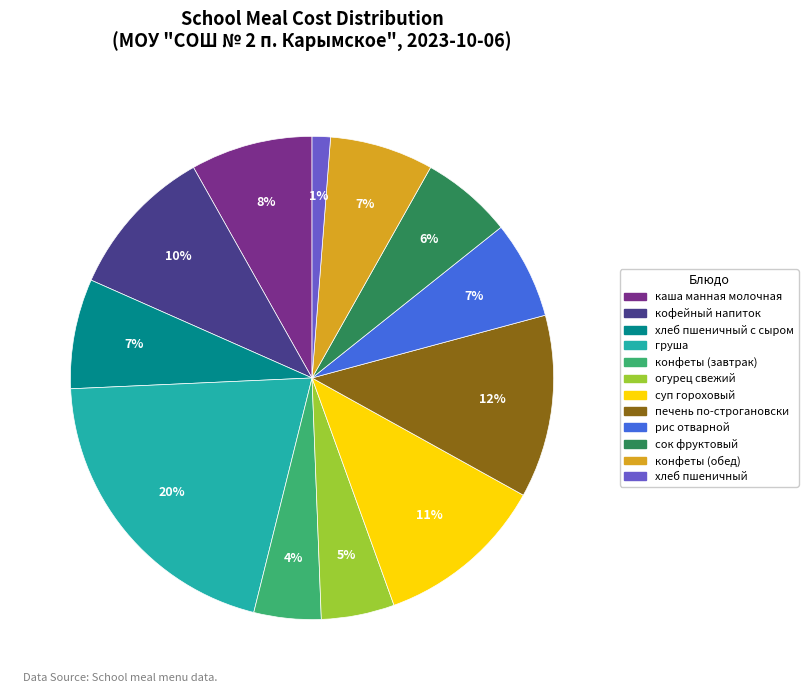

To the nearest percent, what is the average slice percentage?

8%